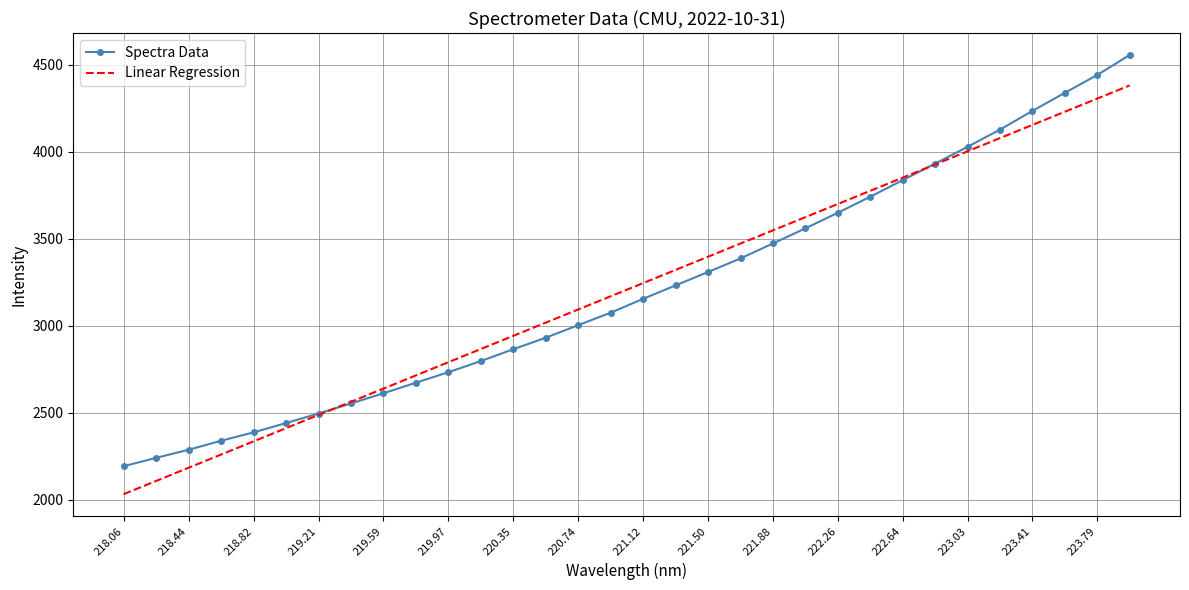

List the series in order of their peak value, highest first.

Spectra Data, Linear Regression